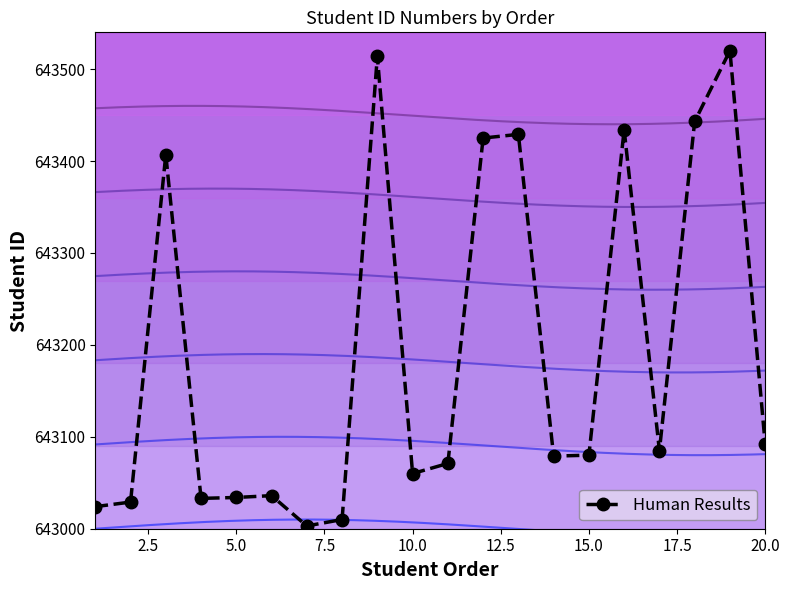

What is the difference between the second highest and minimum values?

511